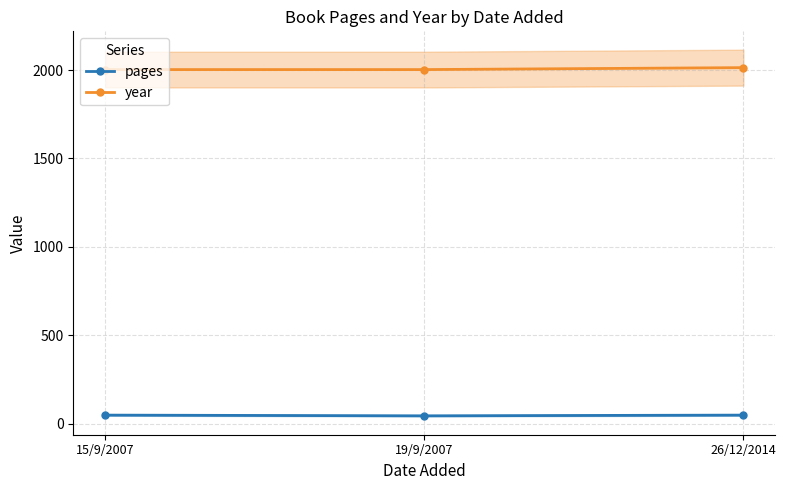

List the series in order of their overall mean, lowest first.

pages, year